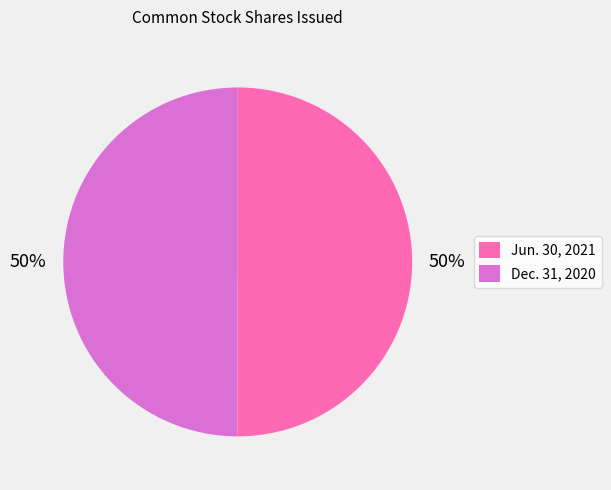

Do Jun. 30, 2021 and Dec. 31, 2020 together represent more than half of the pie?

Yes